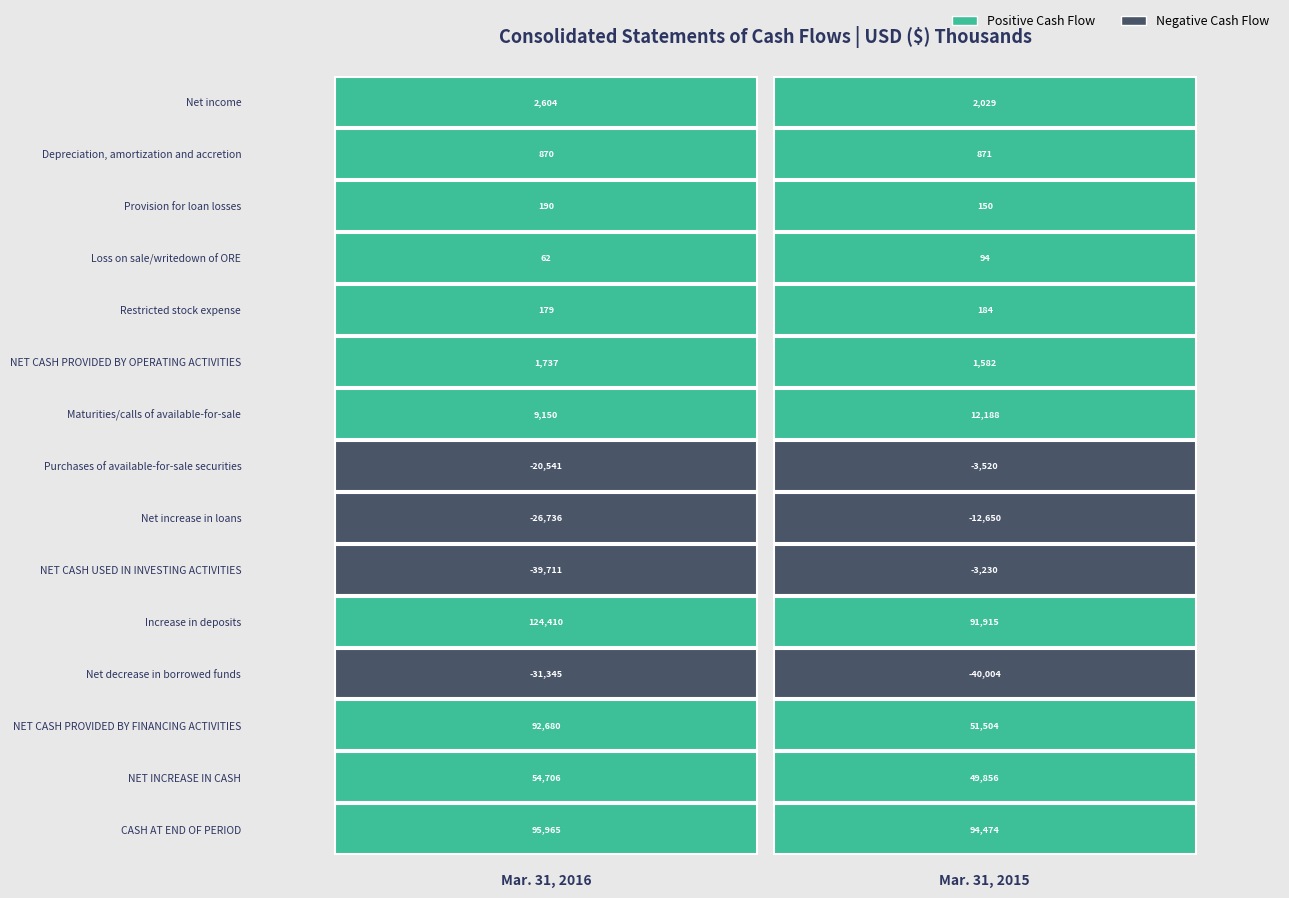

How many data points in Loss on sale/writedown of ORE are less than 94?

1